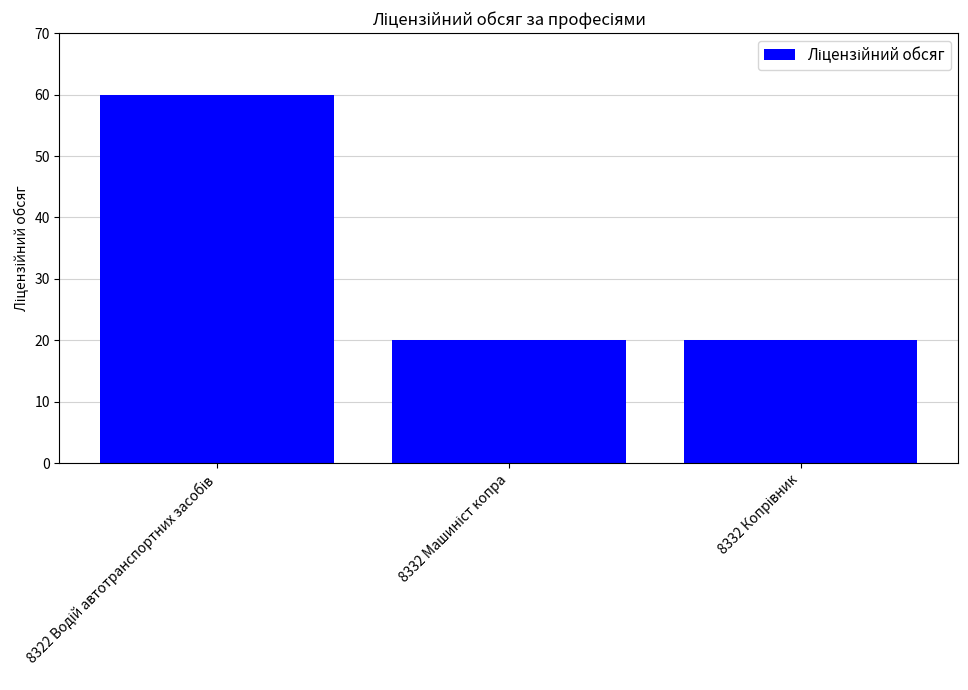

What is the average value?

33